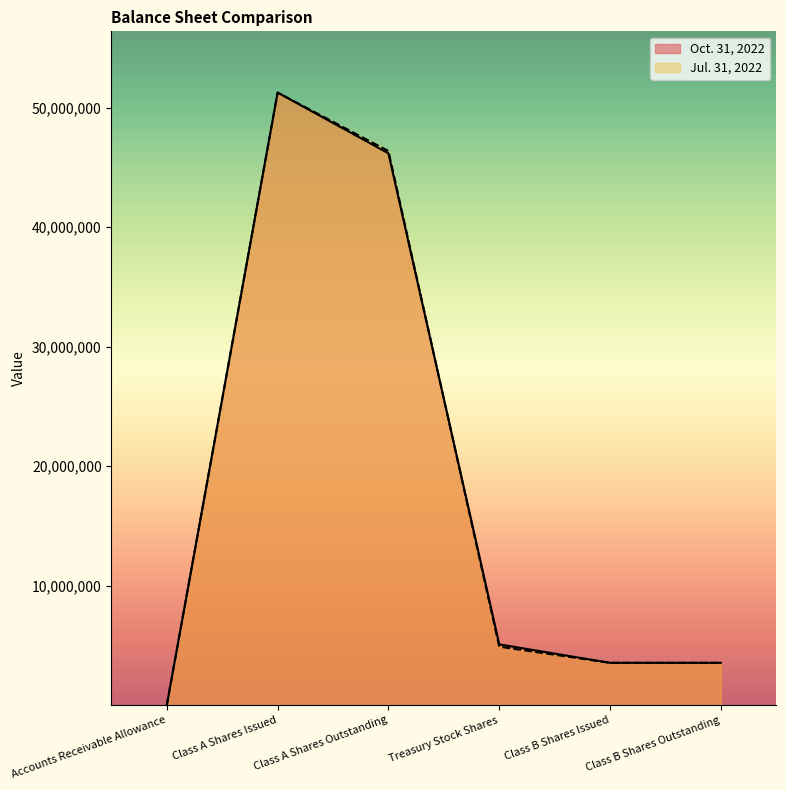

What is the sum of the Jul. 31, 2022 values at Class B Shares Issued and Treasury Stock Shares?

8429407